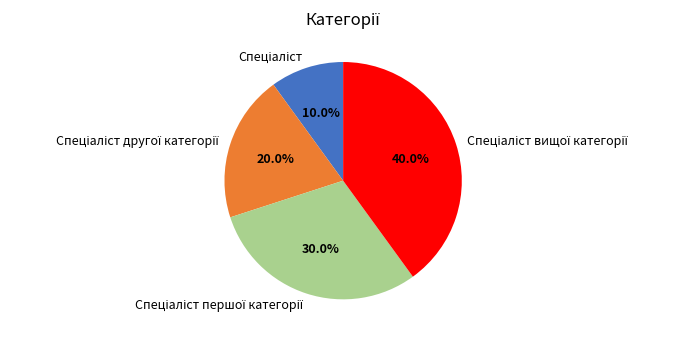

Count the number of slices in the pie.

4